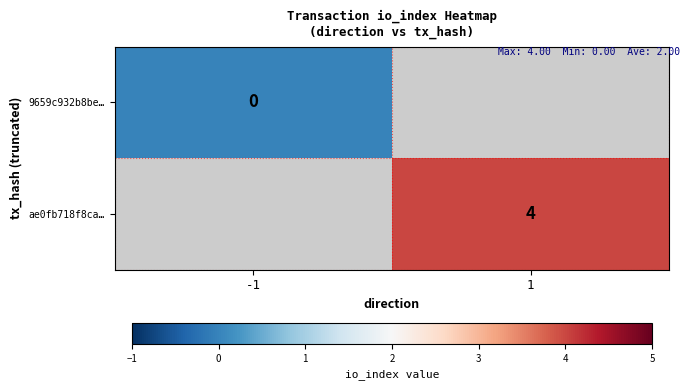

Is the value of 9659c932b8be… at -1 greater than the value of ae0fb718f8ca… at 1?

No